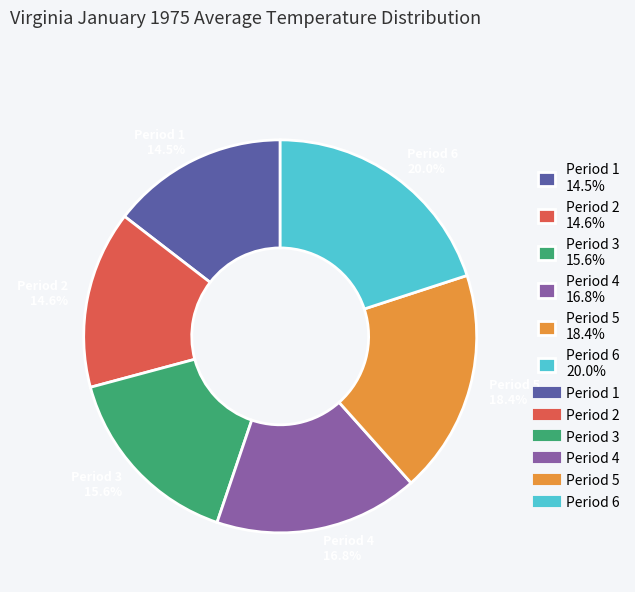

What is the largest slice in the pie chart?

Period 6